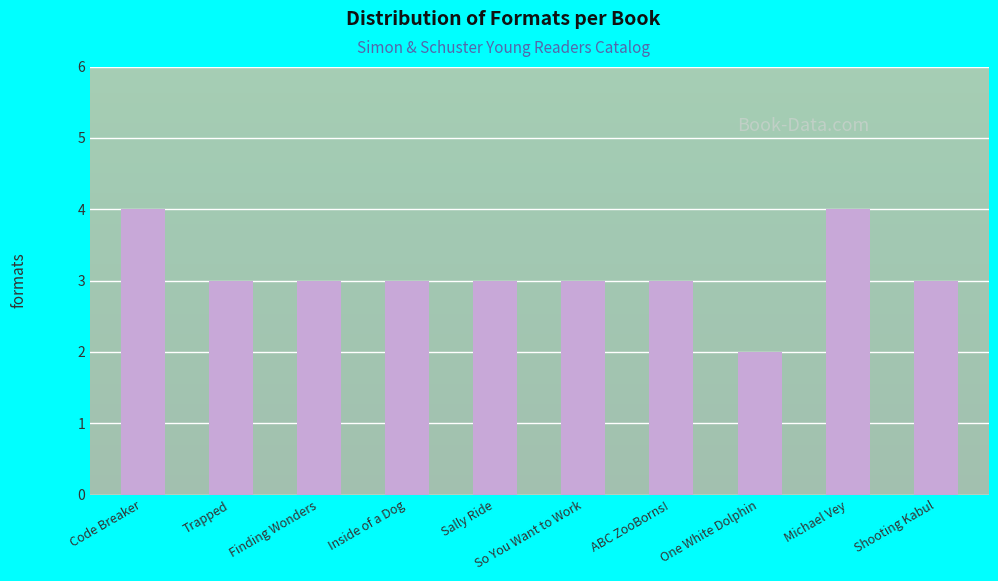

What is the sum of the values at Finding Wonders and ABC ZooBorns!?

6